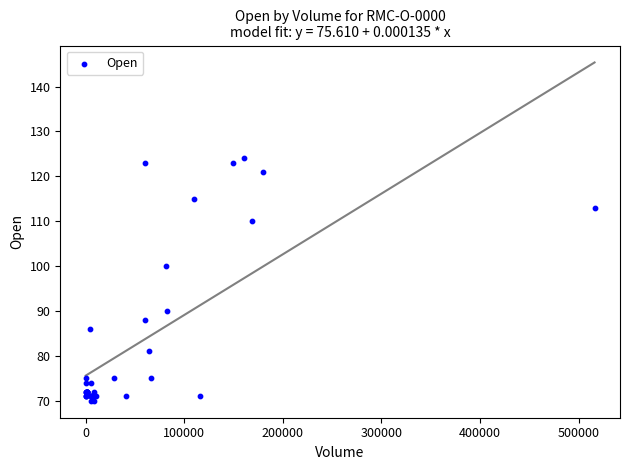

What Y value in the scatter plot is closest to 97?

100